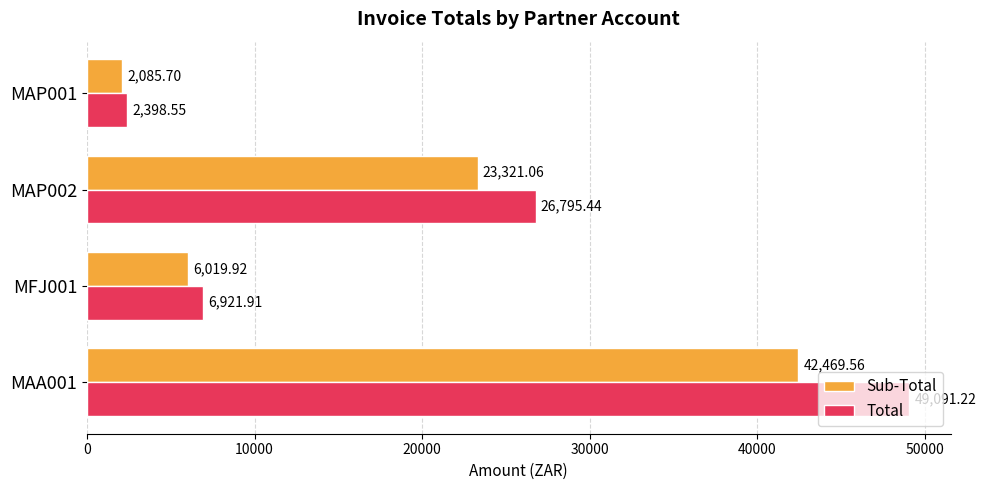

What is the sum of all Total values?

85207.1